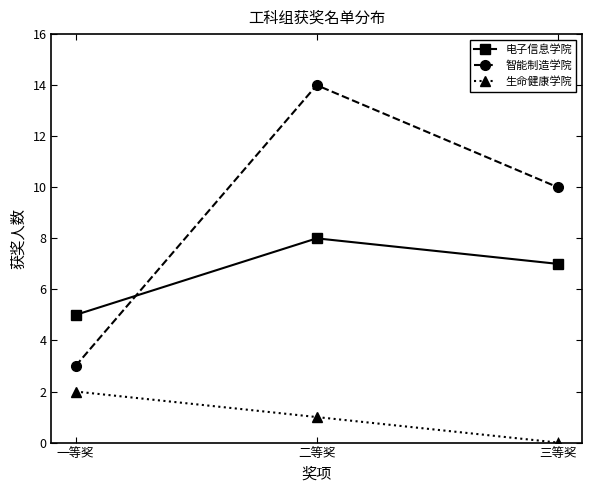

Which series changed the most between 一等奖 and 二等奖?

智能制造学院